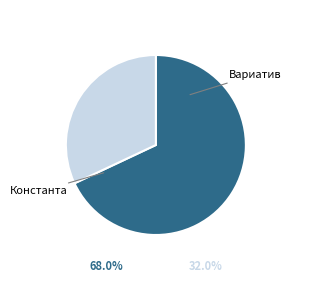

Is there any slice that represents more than half of the pie?

Yes